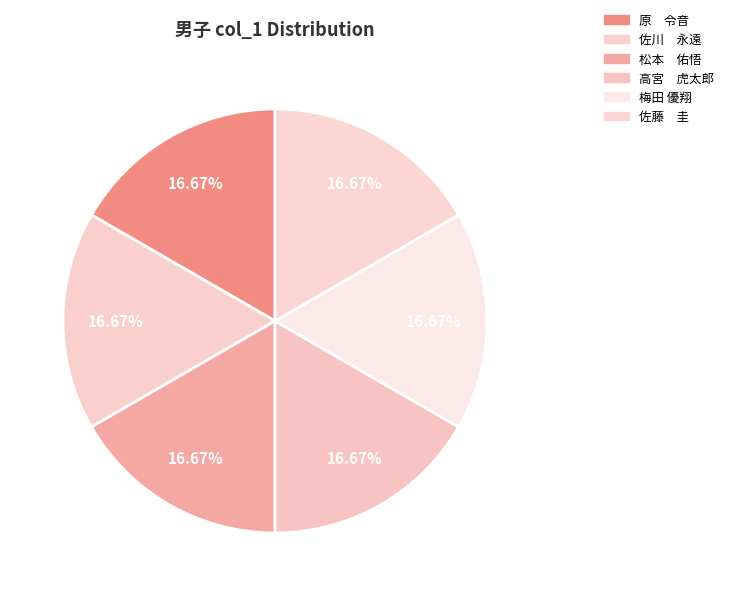

How many segments does this pie chart have?

6